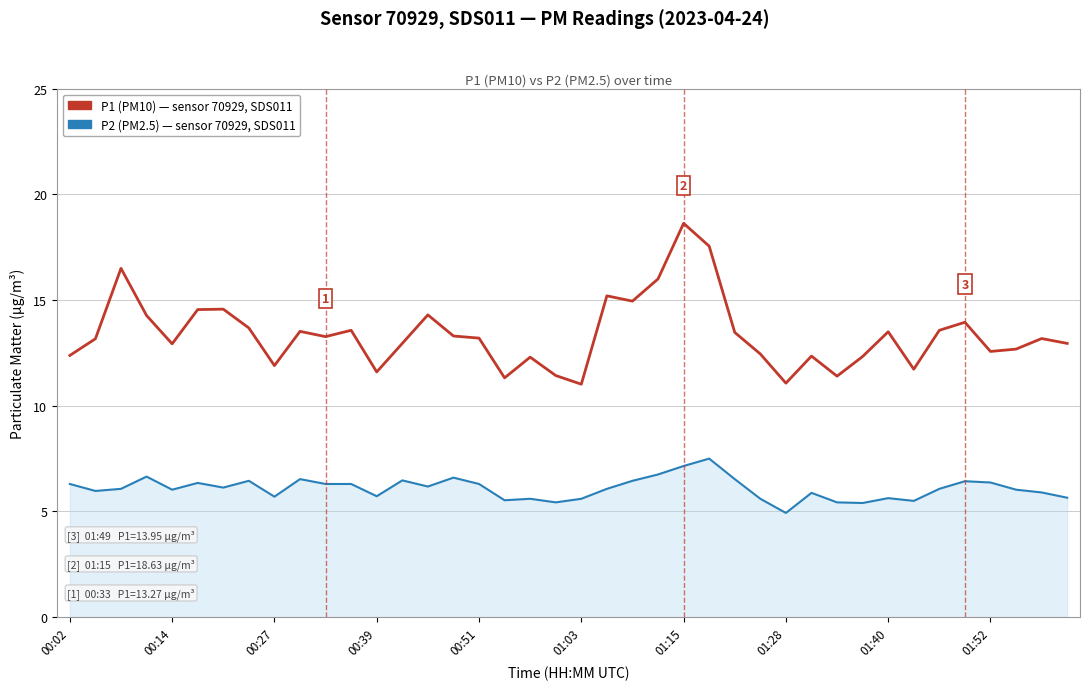

What is the minimum value shown in the chart?

4.9